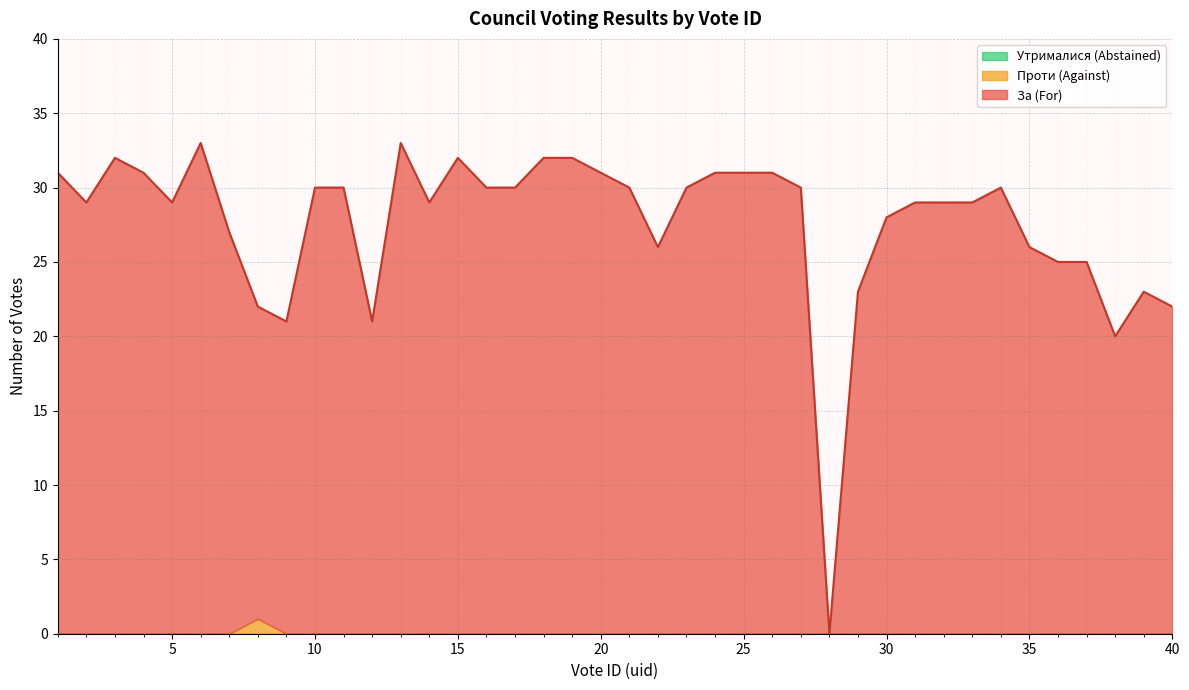

What is the difference between the highest and lowest values at 5?

29